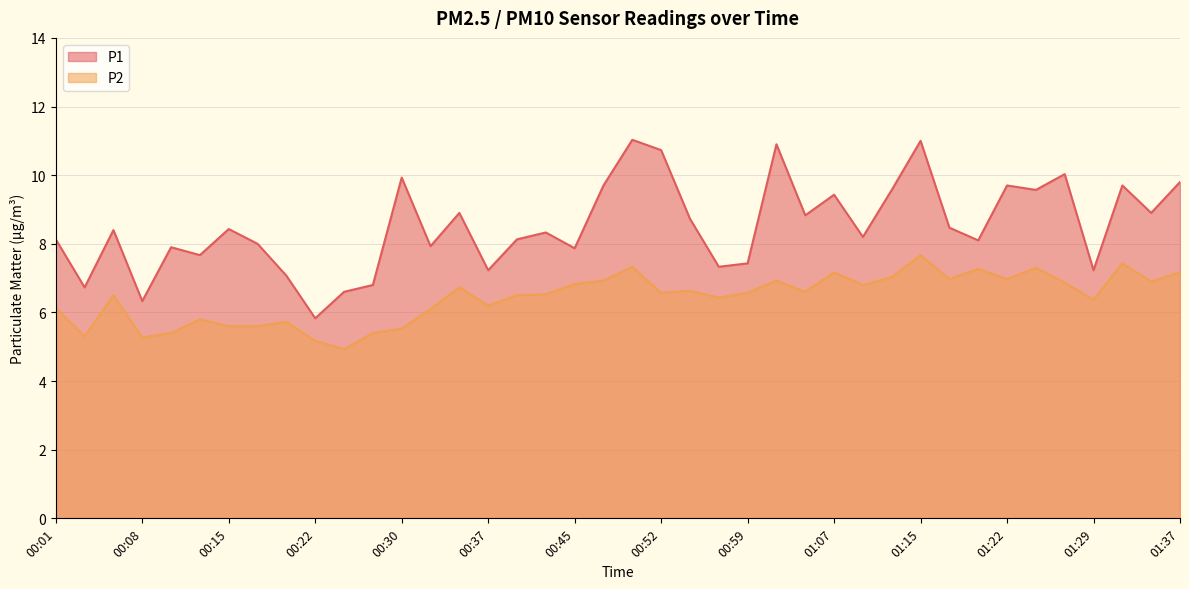

List the series in order of their peak value, highest first.

P1, P2